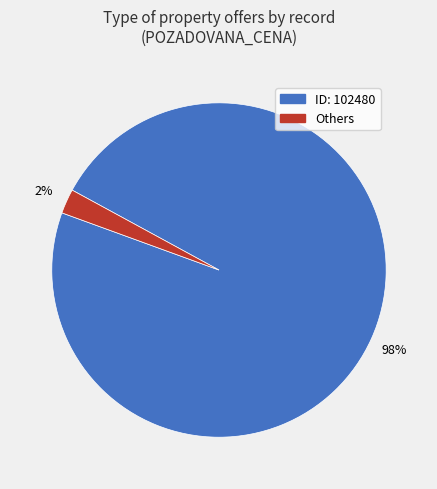

To the nearest percent, what is the average slice percentage?

50%